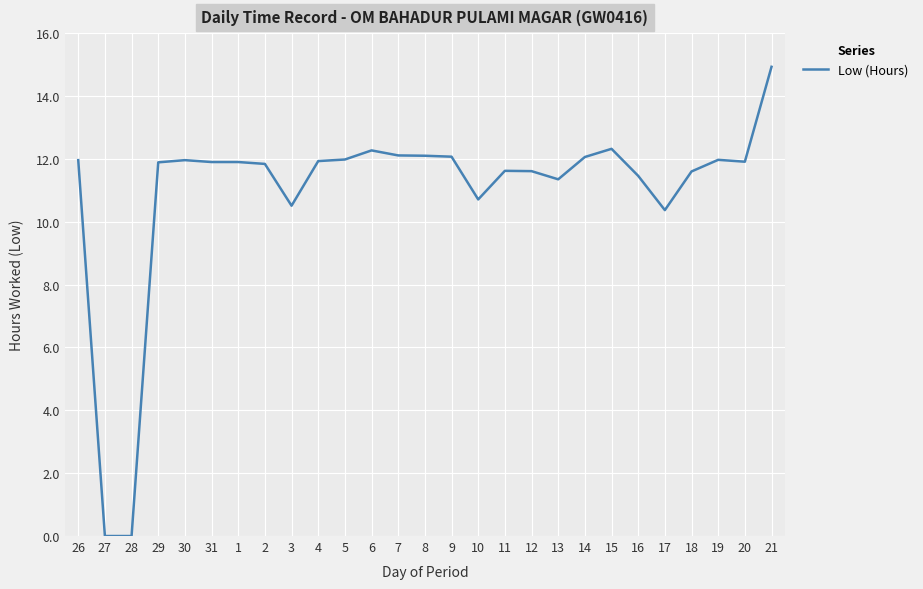

Approximately how many times larger is the value at 7 compared to 11?

1.0